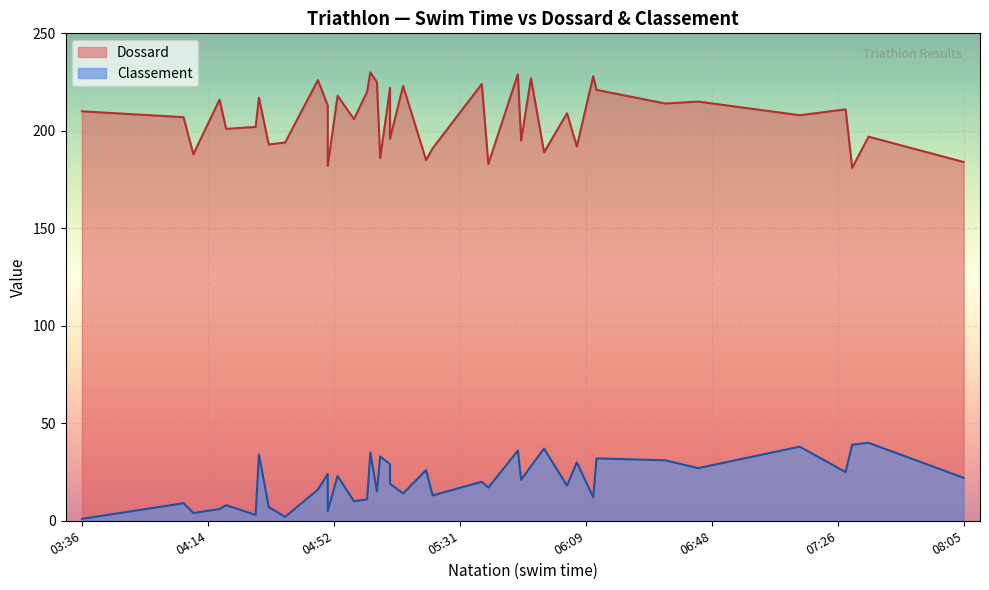

What are all the series names shown in the legend?

Dossard, Classement